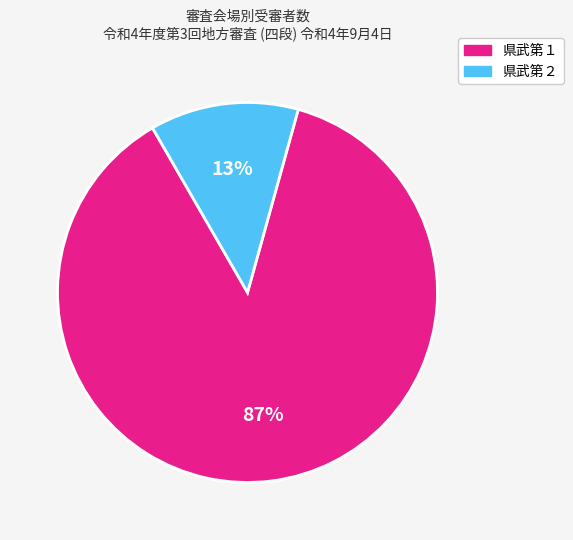

To the nearest percent, what is the combined percentage of 県武第２ and 県武第１?

100%